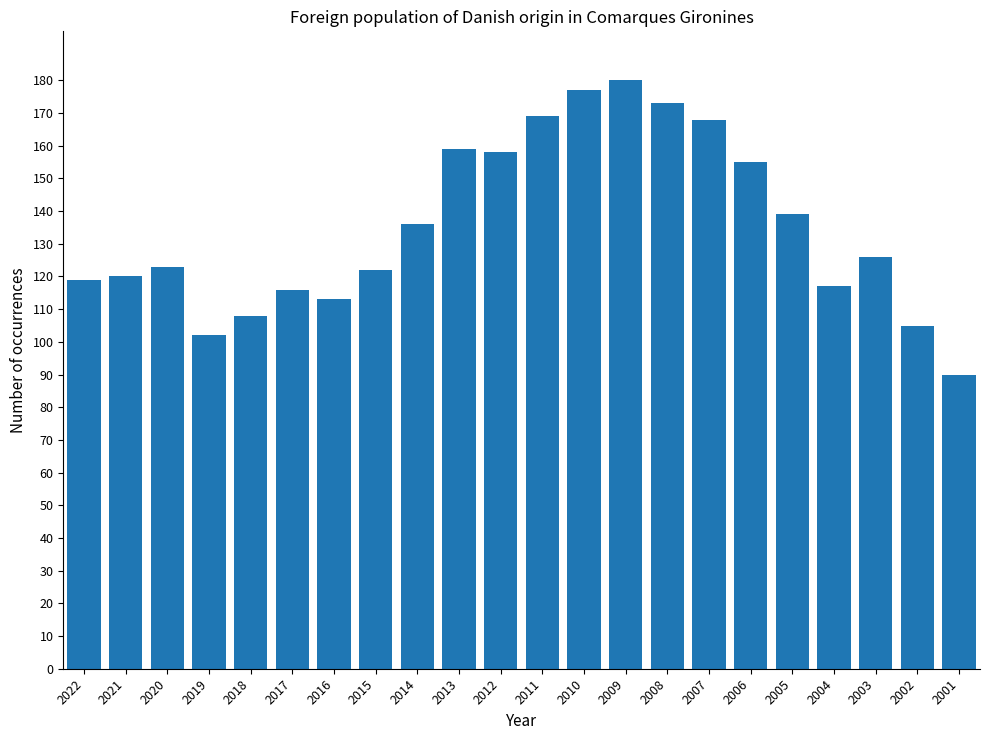

True or false: the data shows 126 at 2003.

True